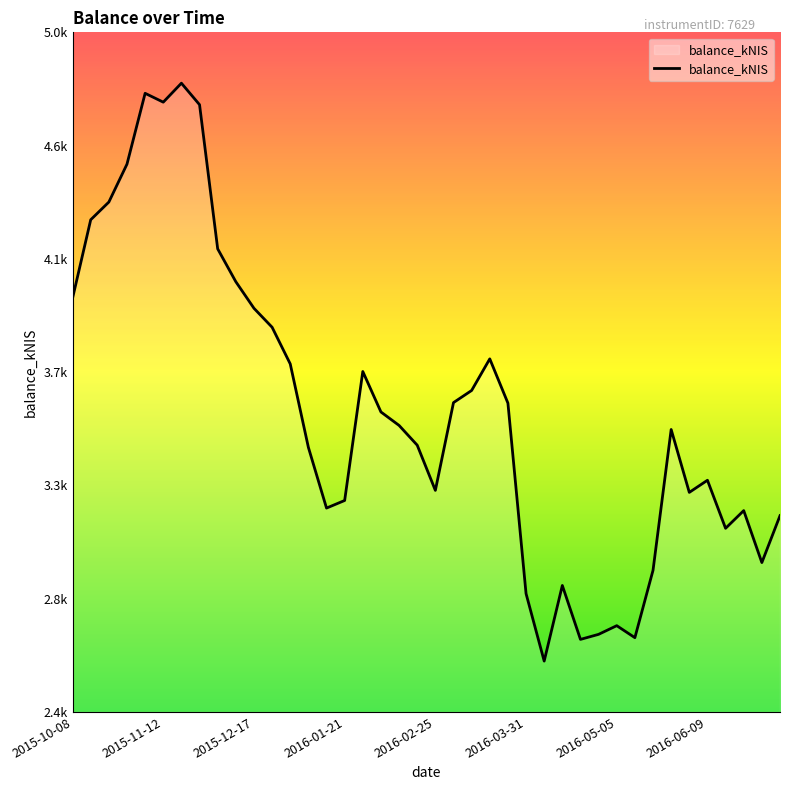

Is this an area chart (filled region under the line)?

Yes